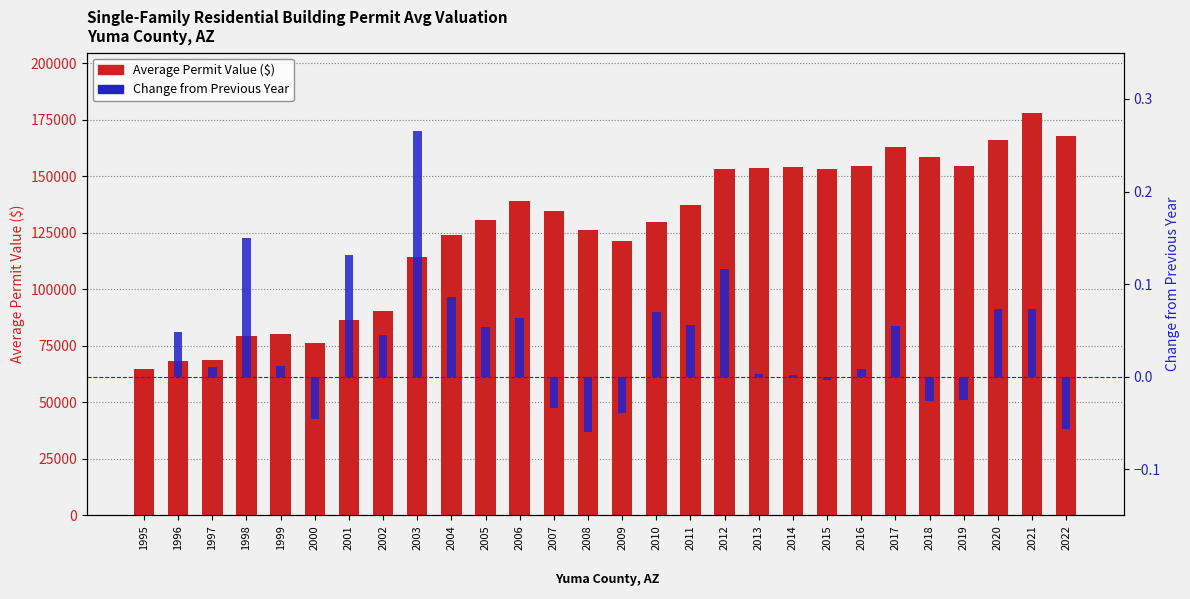

How many values in the Average Permit Value ($) series exceed 134399?

14